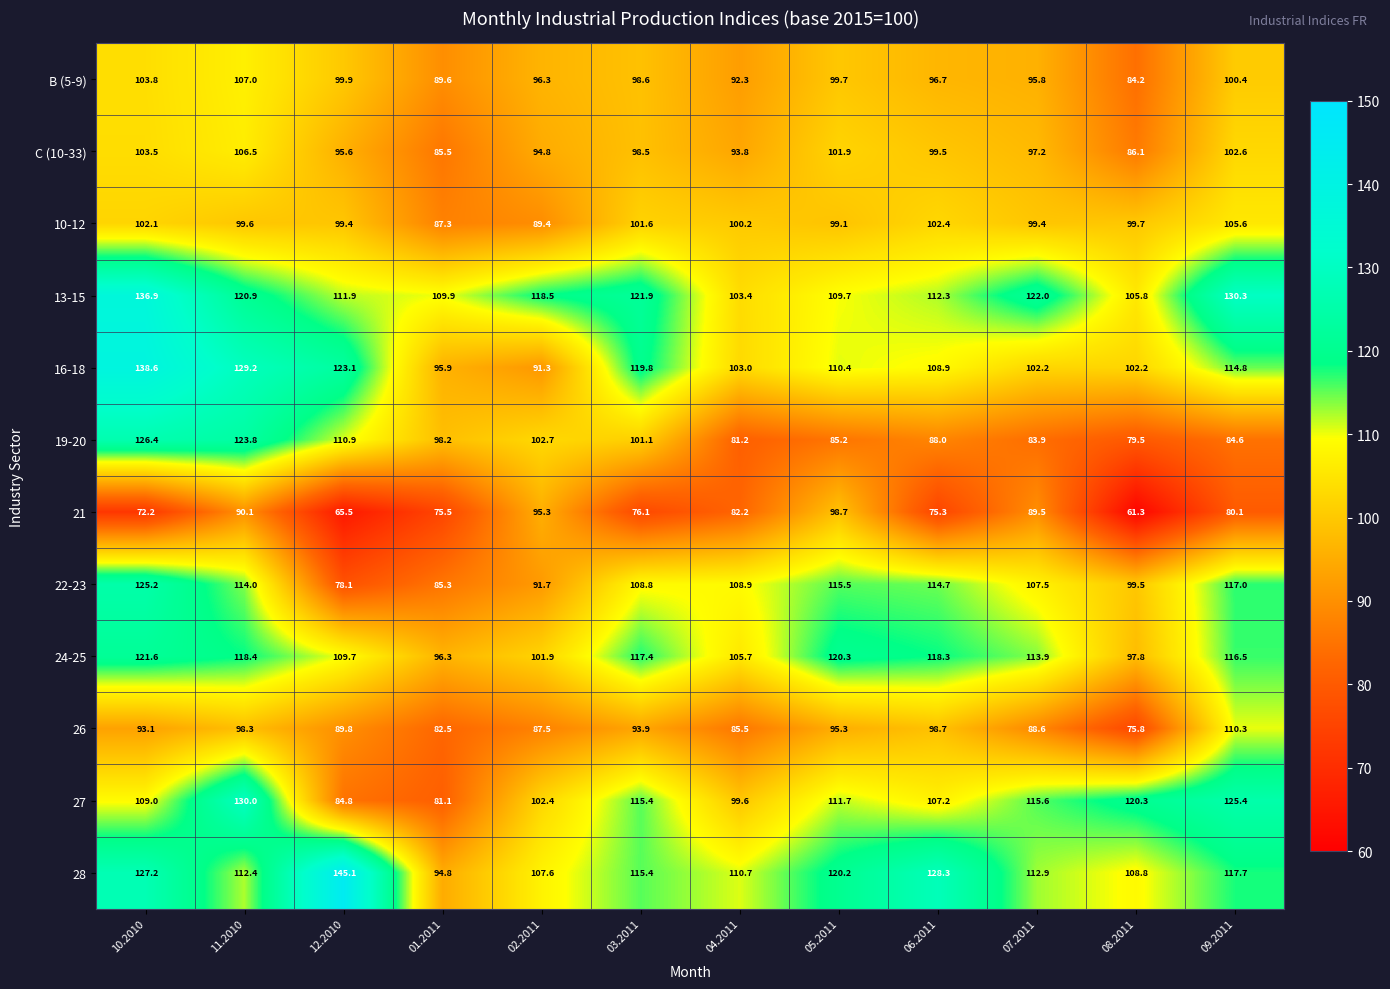

How many data points does each series have?

12